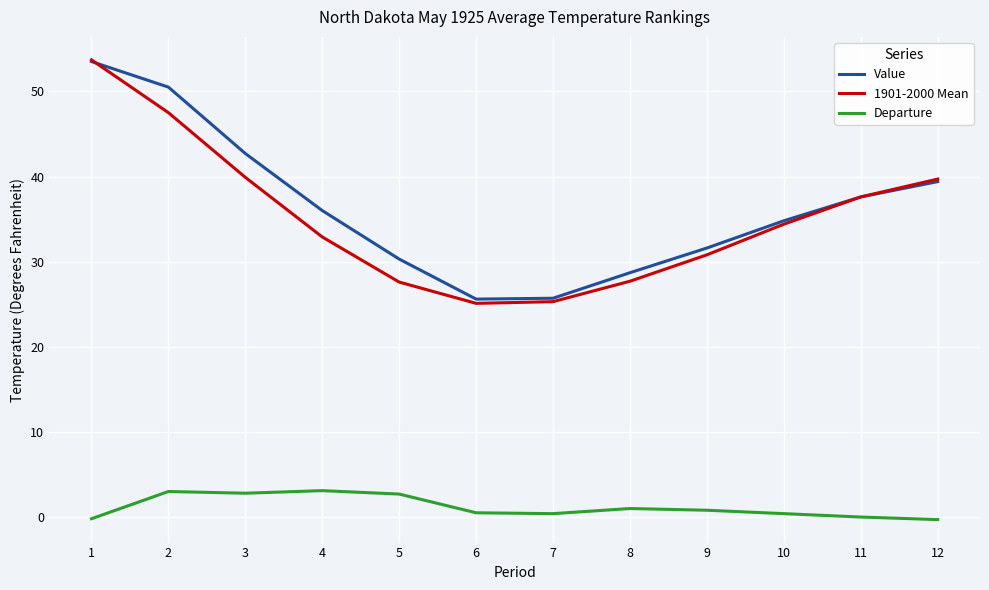

What is the total value across all series at 4?

72.0